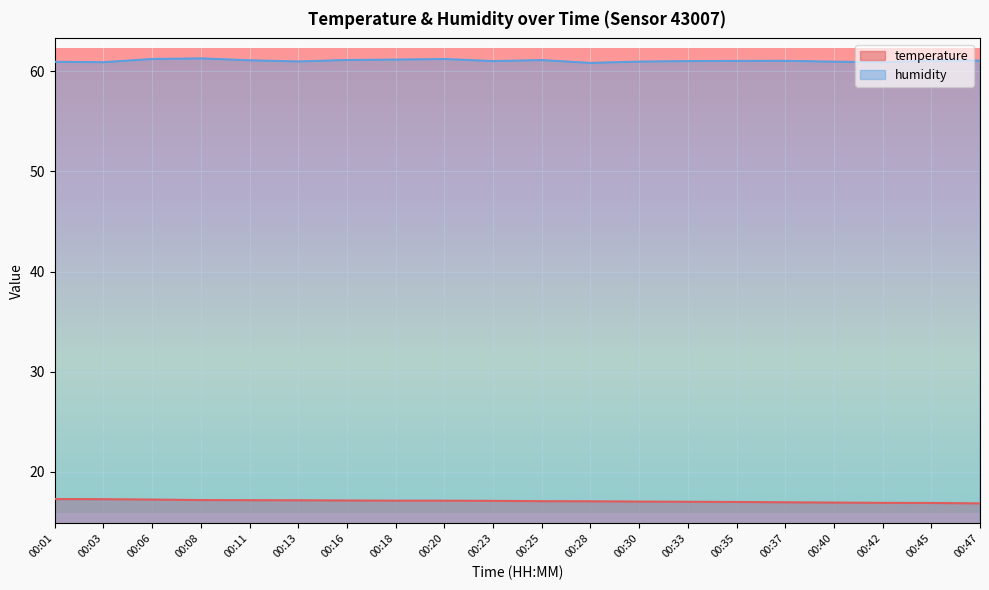

At which category does humidity reach its first local peak?

00:08